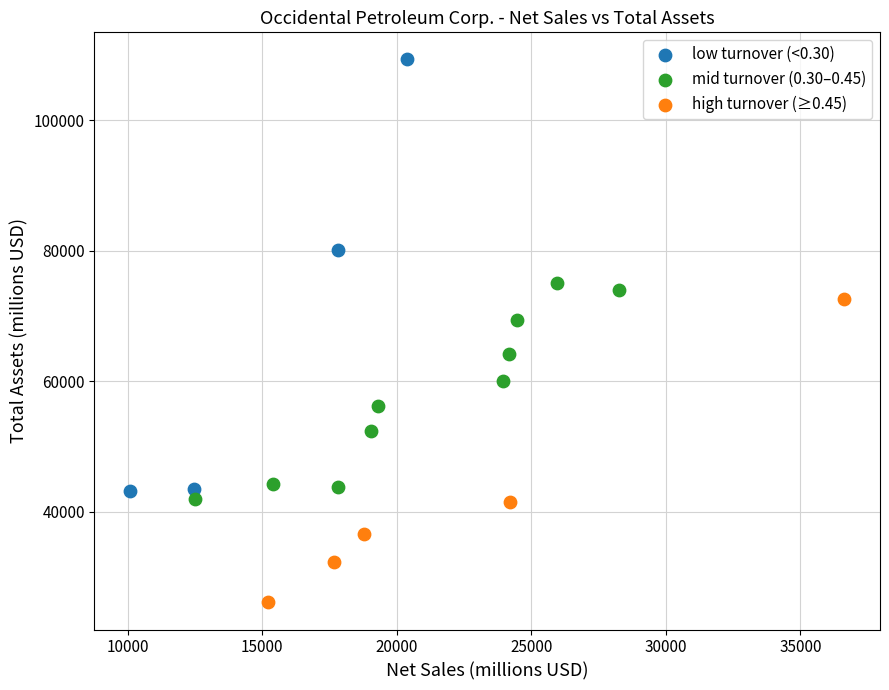

Which series reaches the maximum Y coordinate?

low turnover (<0.30)